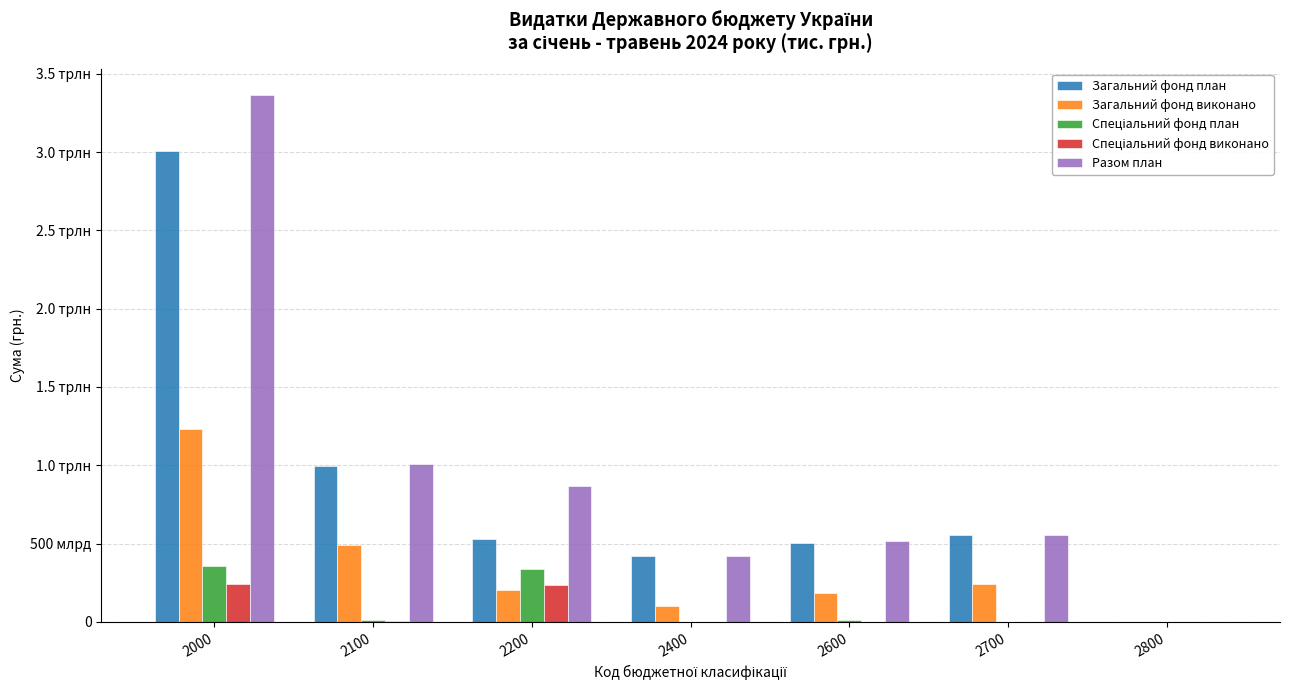

Reading right to left, extract all data points from this chart.

Загальний фонд план: 0	557326669137	502977932651	419727991900	529988789416	997424362038	3007445745142
Загальний фонд виконано: 0	243570249013	186803976955	103609184504	203973043085	494043136989	1232000591547
Спеціальний фонд план: 0	528712607	11135090819	0	334609809081	10930028443	357203641950
Спеціальний фонд виконано: 0	156083414	540583176	0	237836842725	4286152664	242819661980
Разом план: 0	557855381744	514113023470	419727991900	864598598497	1008354390481	3364649387092